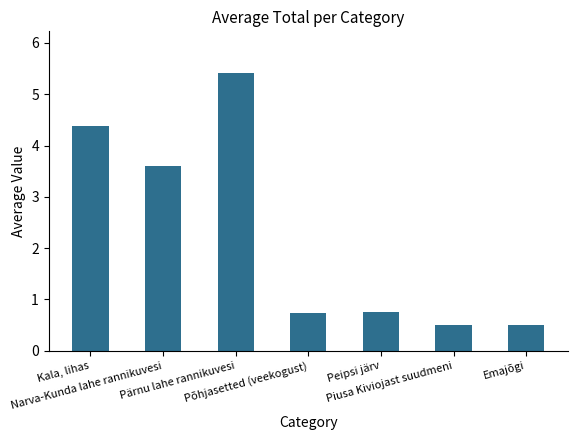

What is the greatest value displayed?

5.4